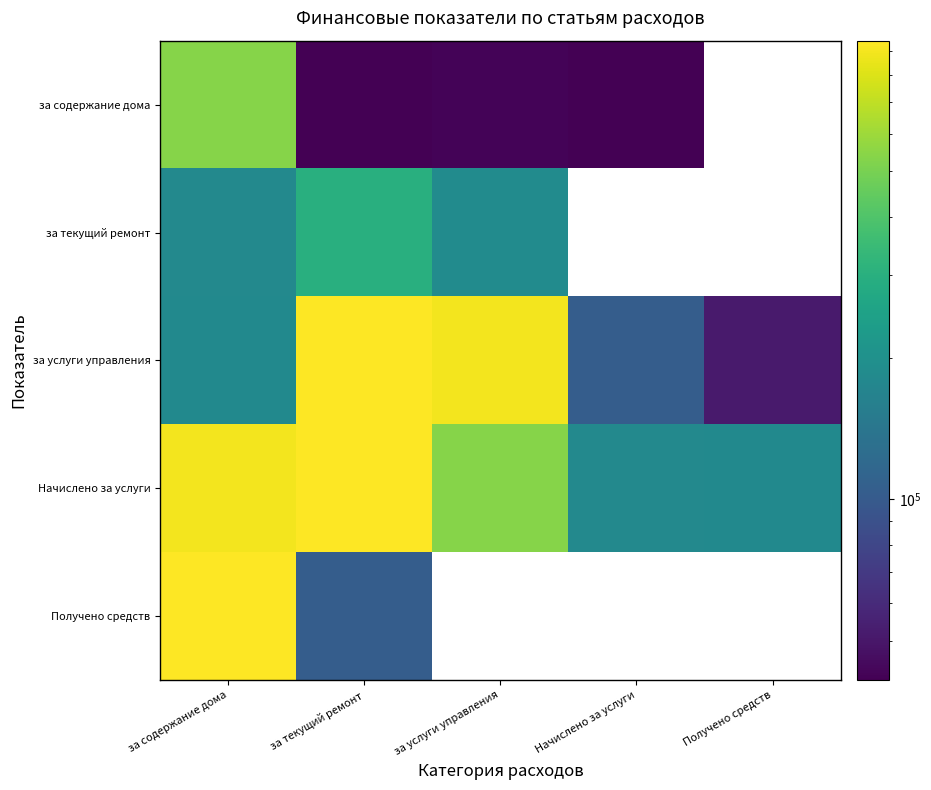

At which label does Начислено за услуги first exceed 532875?

за содержание дома